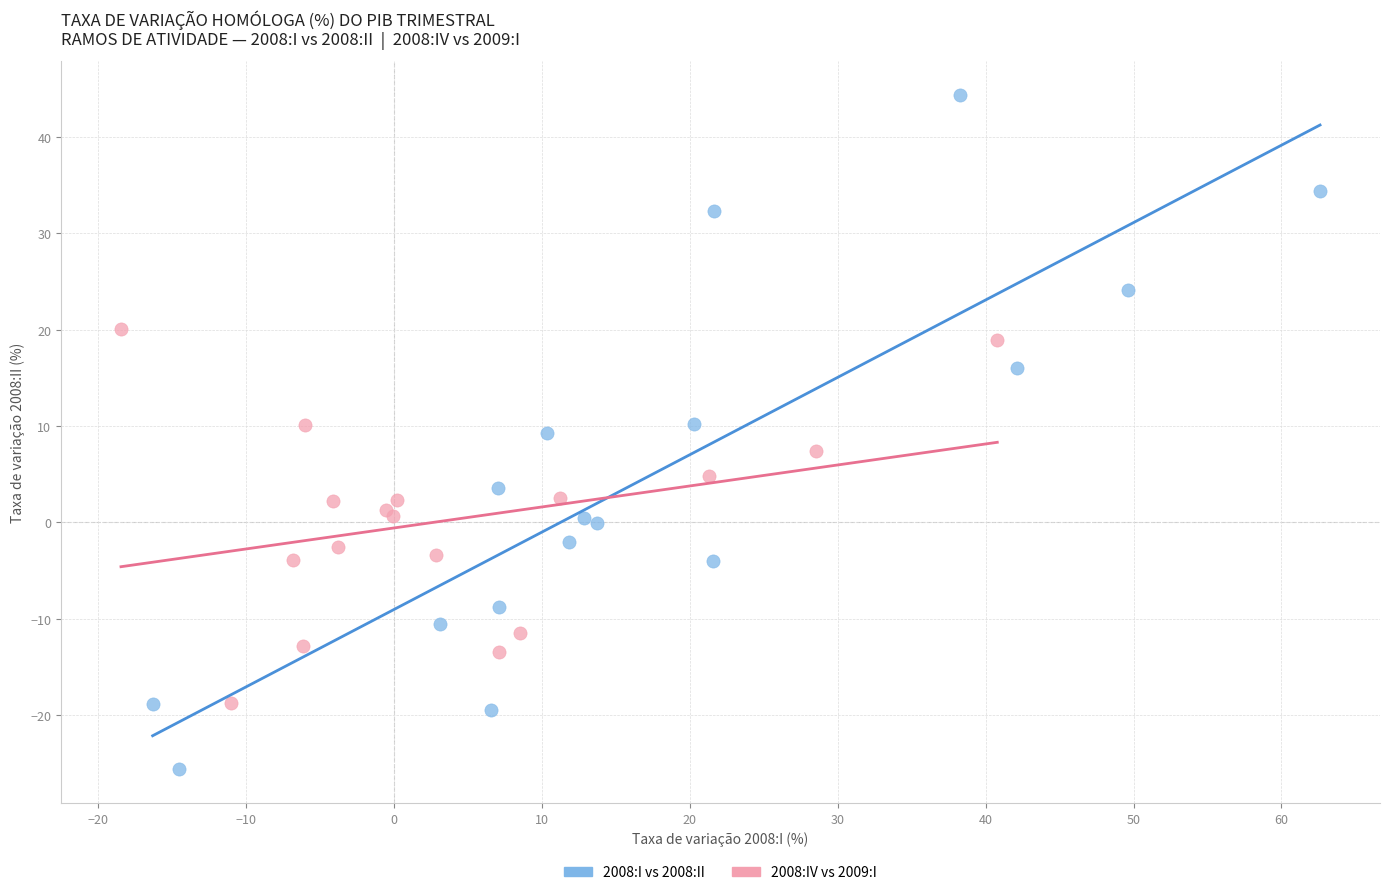

Which series contains the lowest Y value?

2008:I vs 2008:II